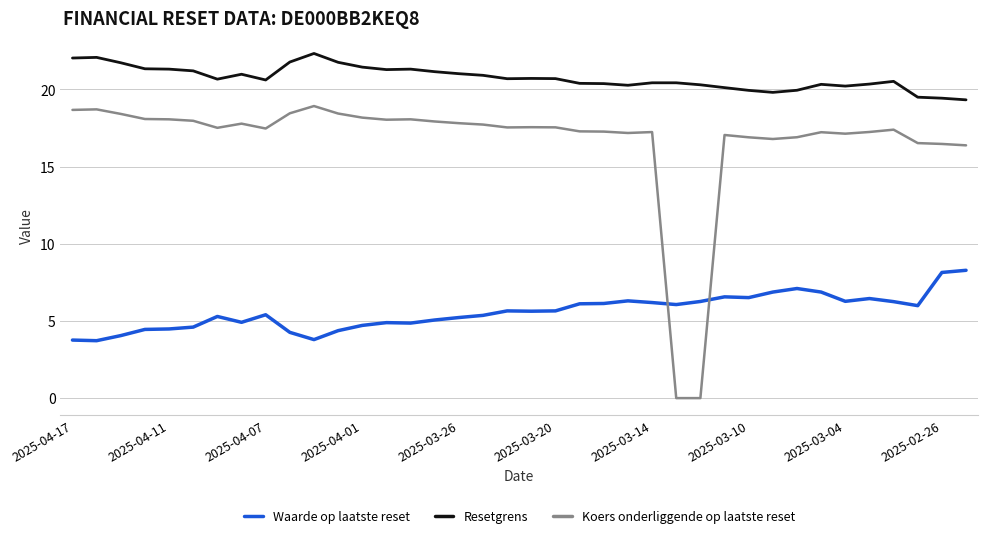

True or false: Resetgrens and Waarde op laatste reset cross at least once.

False